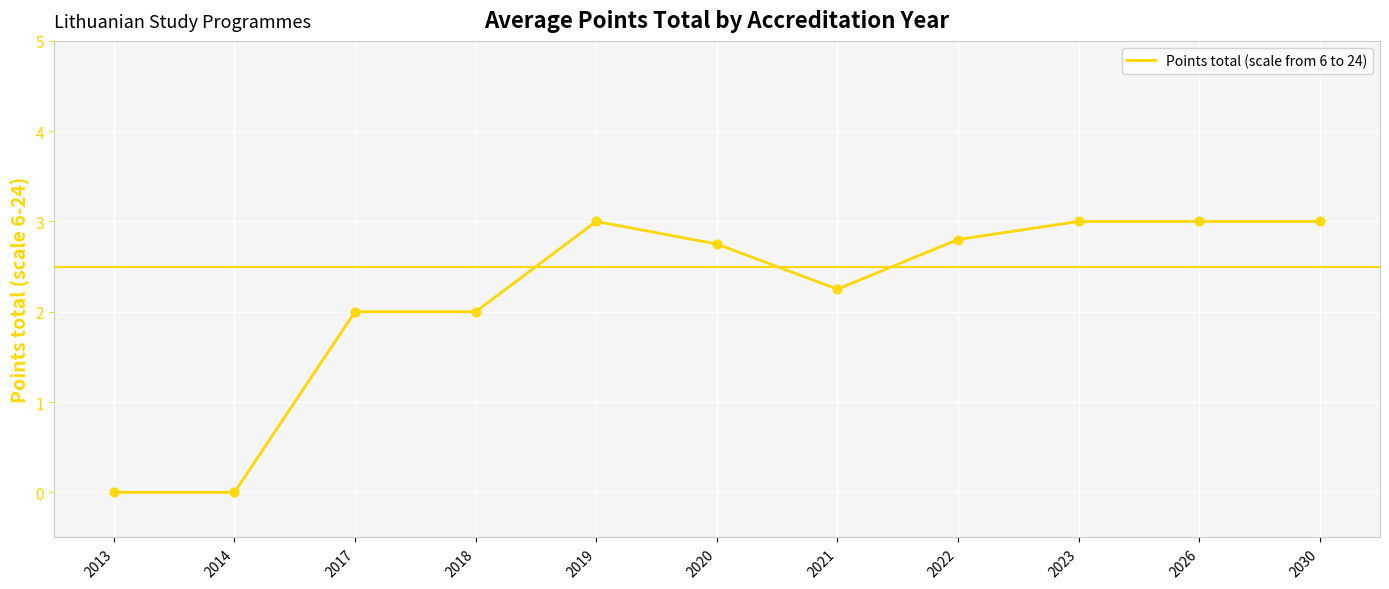

Approximately how many times larger is the value at 2019 compared to 2018?

1.5